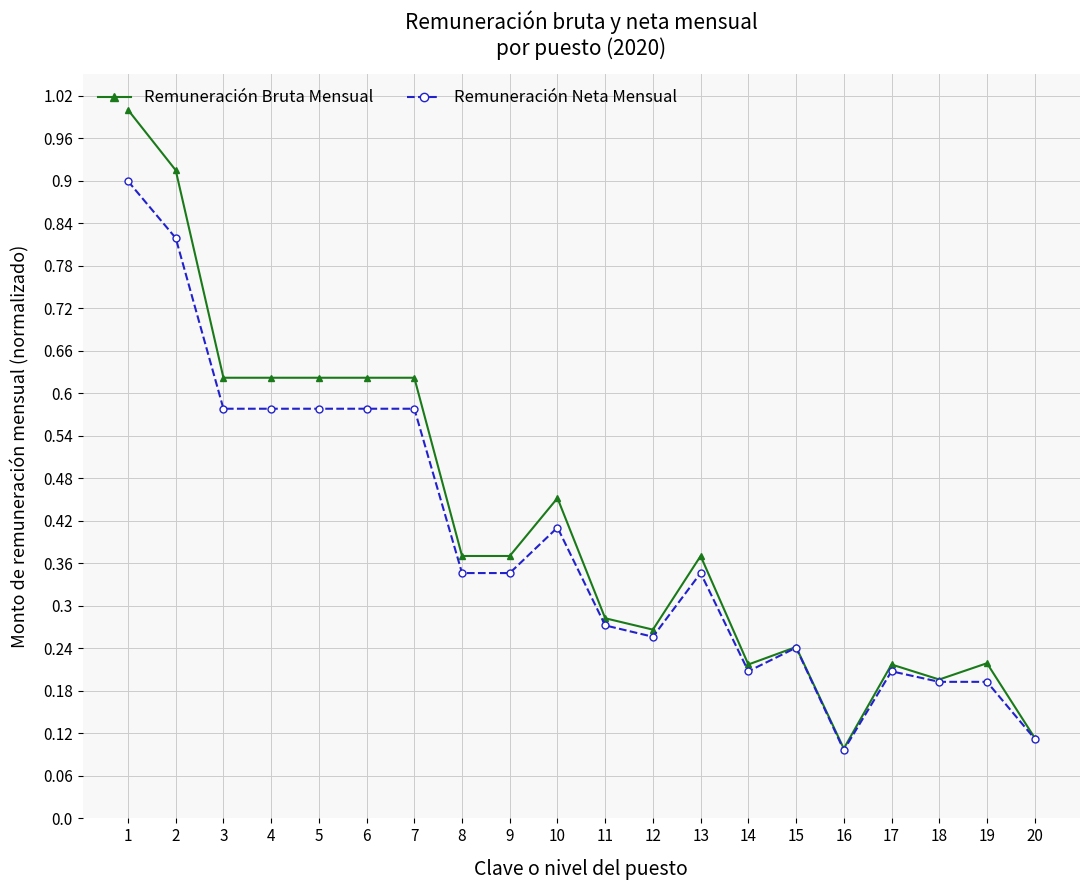

What is the sum of the Remuneración Neta Mensual values at 2 and 14?

1.0